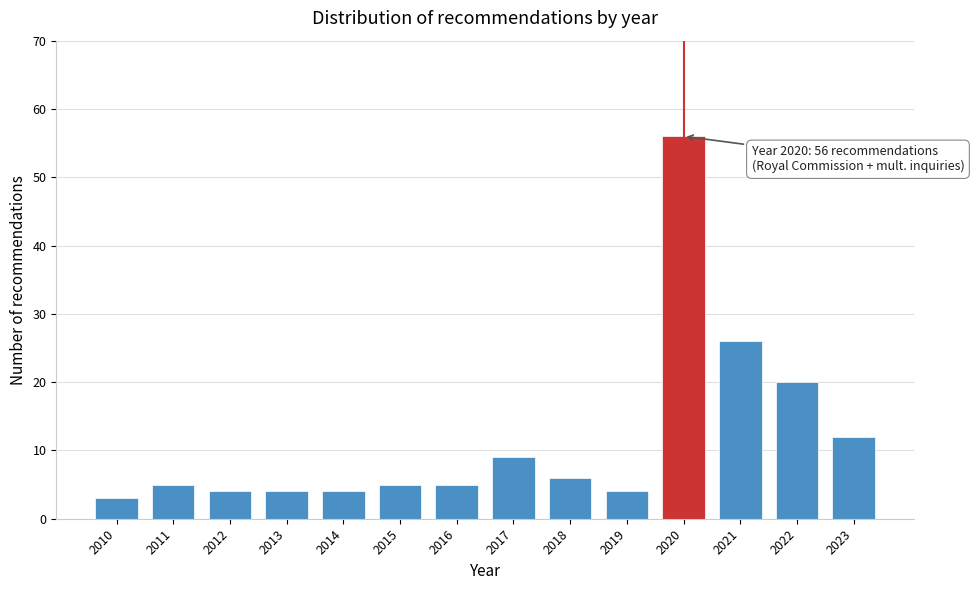

Reading right to left, extract all data points from this chart.

2023=12	2022=20	2021=26	2020=56	2019=4	2018=6	2017=9	2016=5	2015=5	2014=4	2013=4	2012=4	2011=5	2010=3